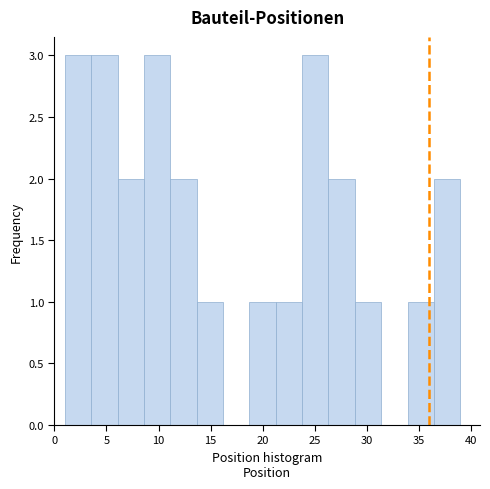

What is the height of the bar covering 13.5 to 16.0 on the x-axis? Neither the bar edges nor the heights are printed on the chart, so give them approximately, as read against the axes.

1